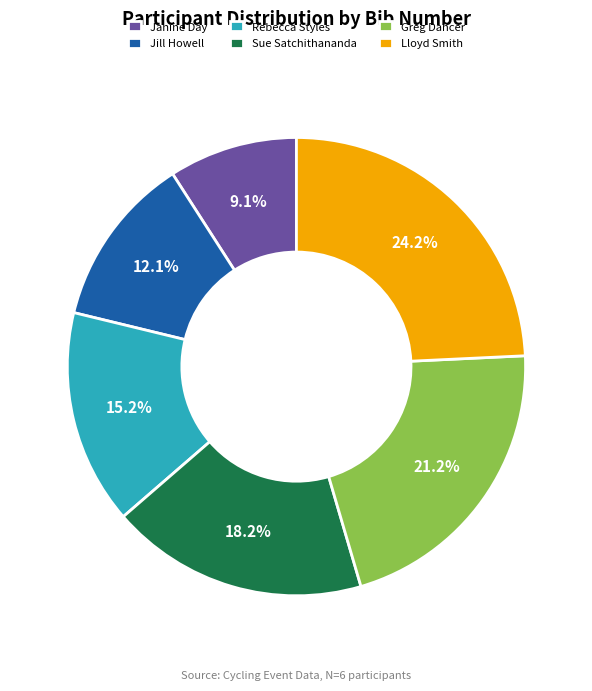

How many segments does this pie chart have?

6